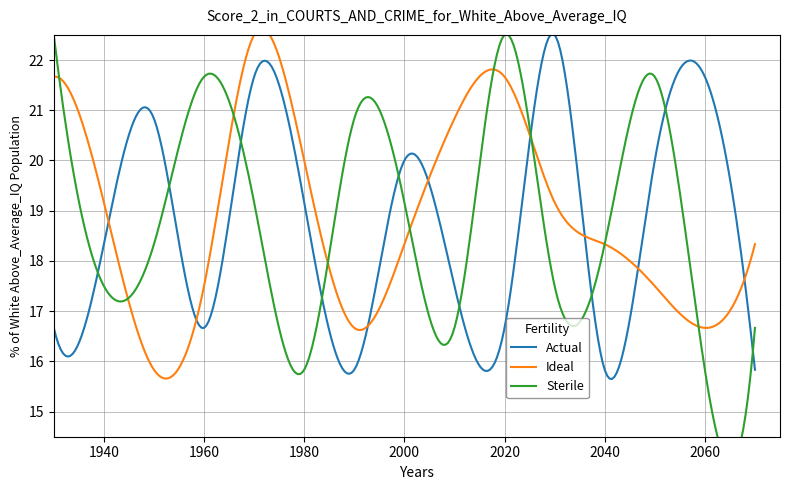

What is the highest value of the Actual series?

22.5